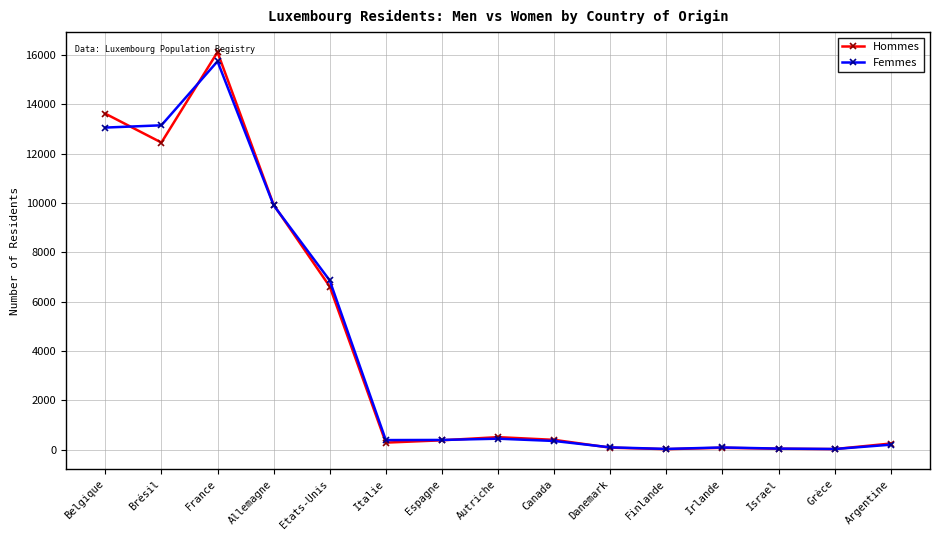

Which series changed the most between Brésil and Danemark?

Femmes